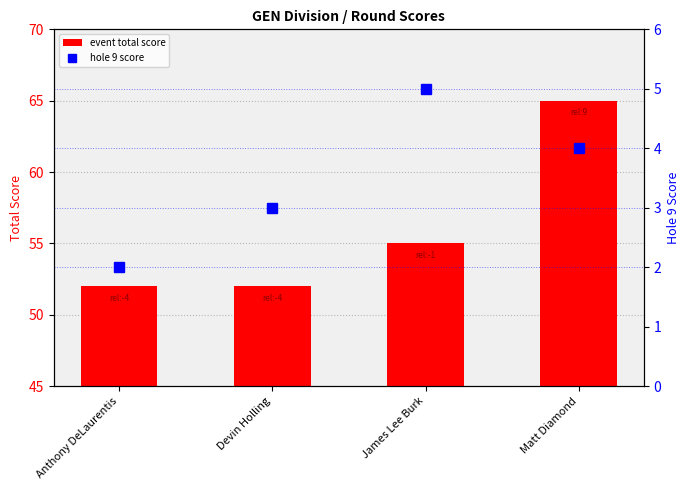

Reading left to right, what are all the values shown in this chart?

event total score: 52	52	55	65
hole 9 score: 2	3	5	4